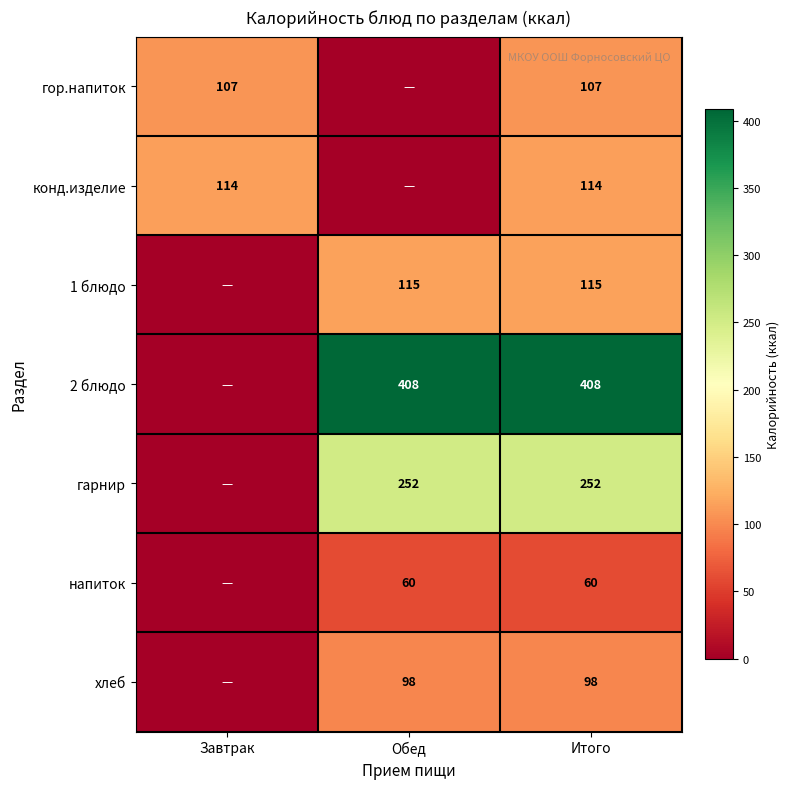

What is the sum of the конд.изделие values at Итого and Завтрак?

228